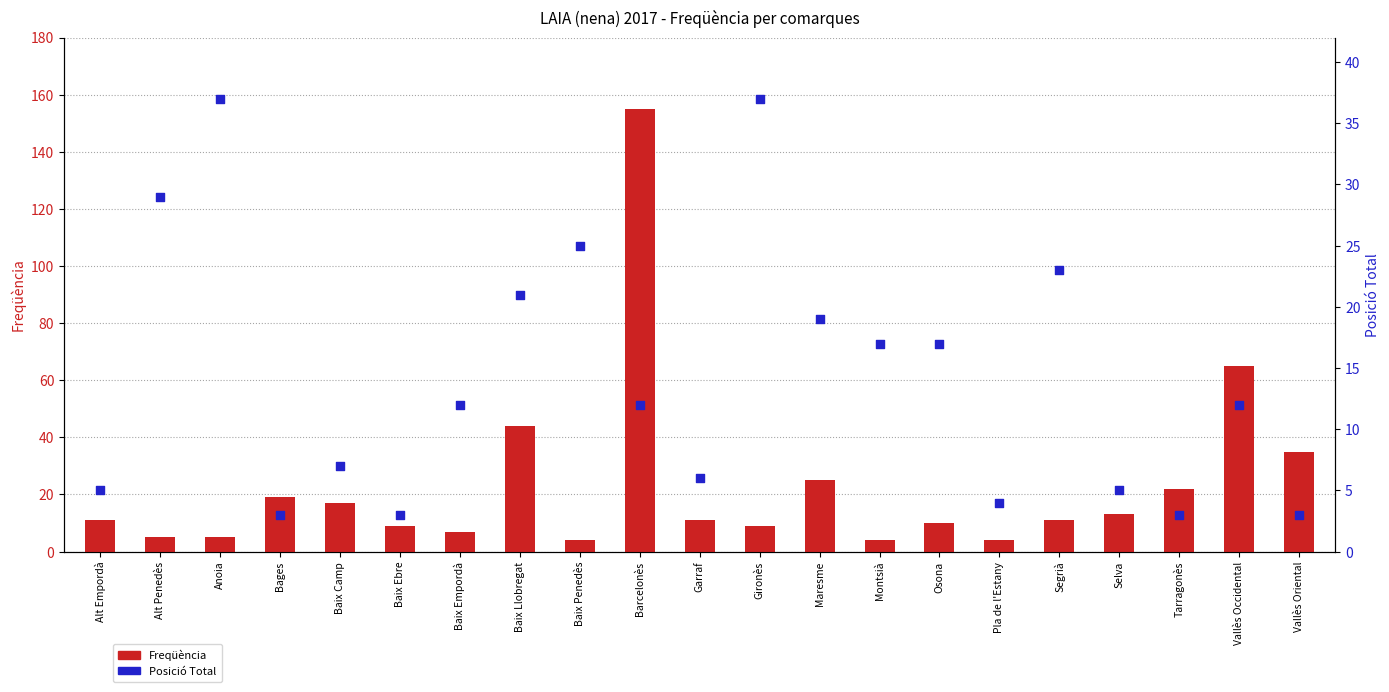

What is the total value across all series at Tarragonès?

25